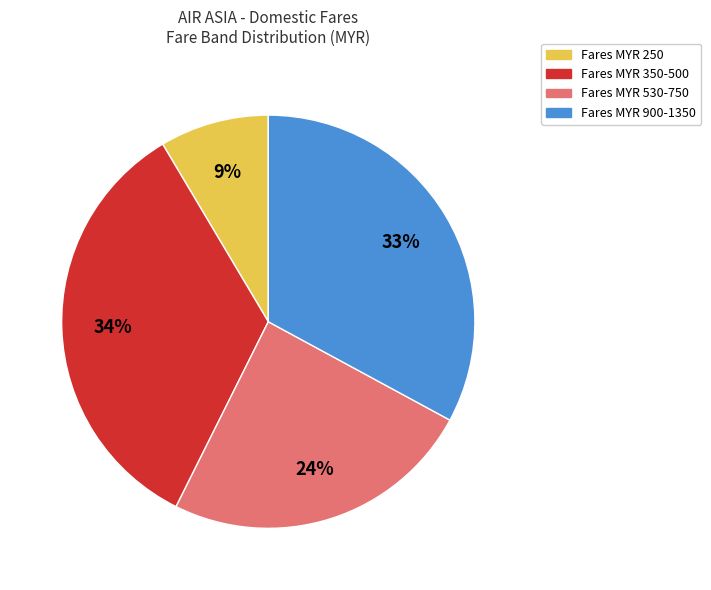

To the nearest percent, what is the average slice percentage?

25%